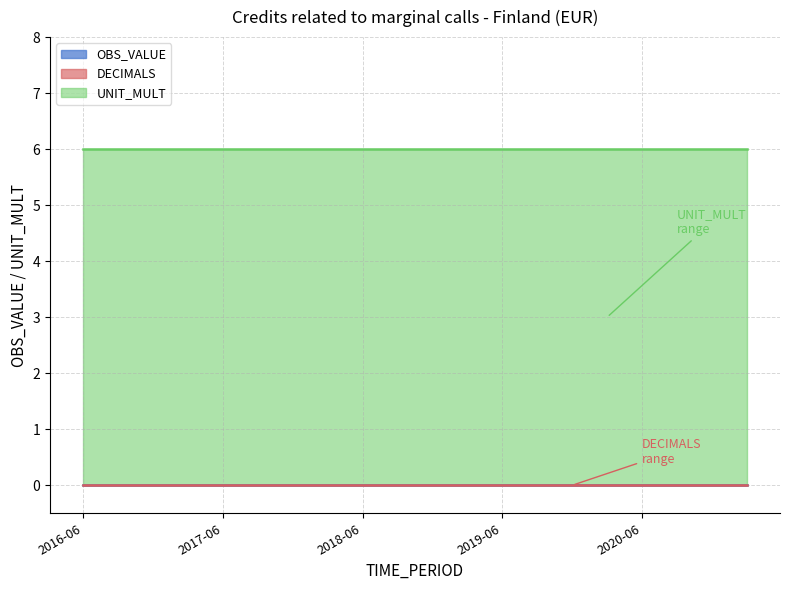

Read the UNIT_MULT value at 2019-12.

6